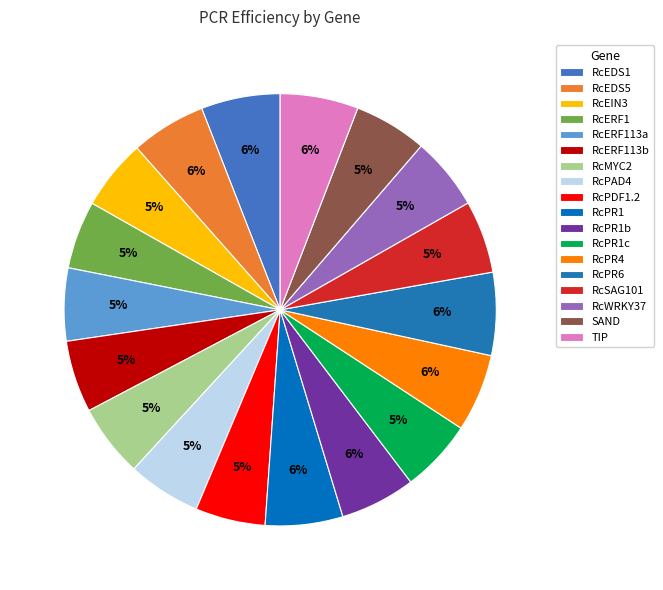

Which slice is the smallest?

RcERF1